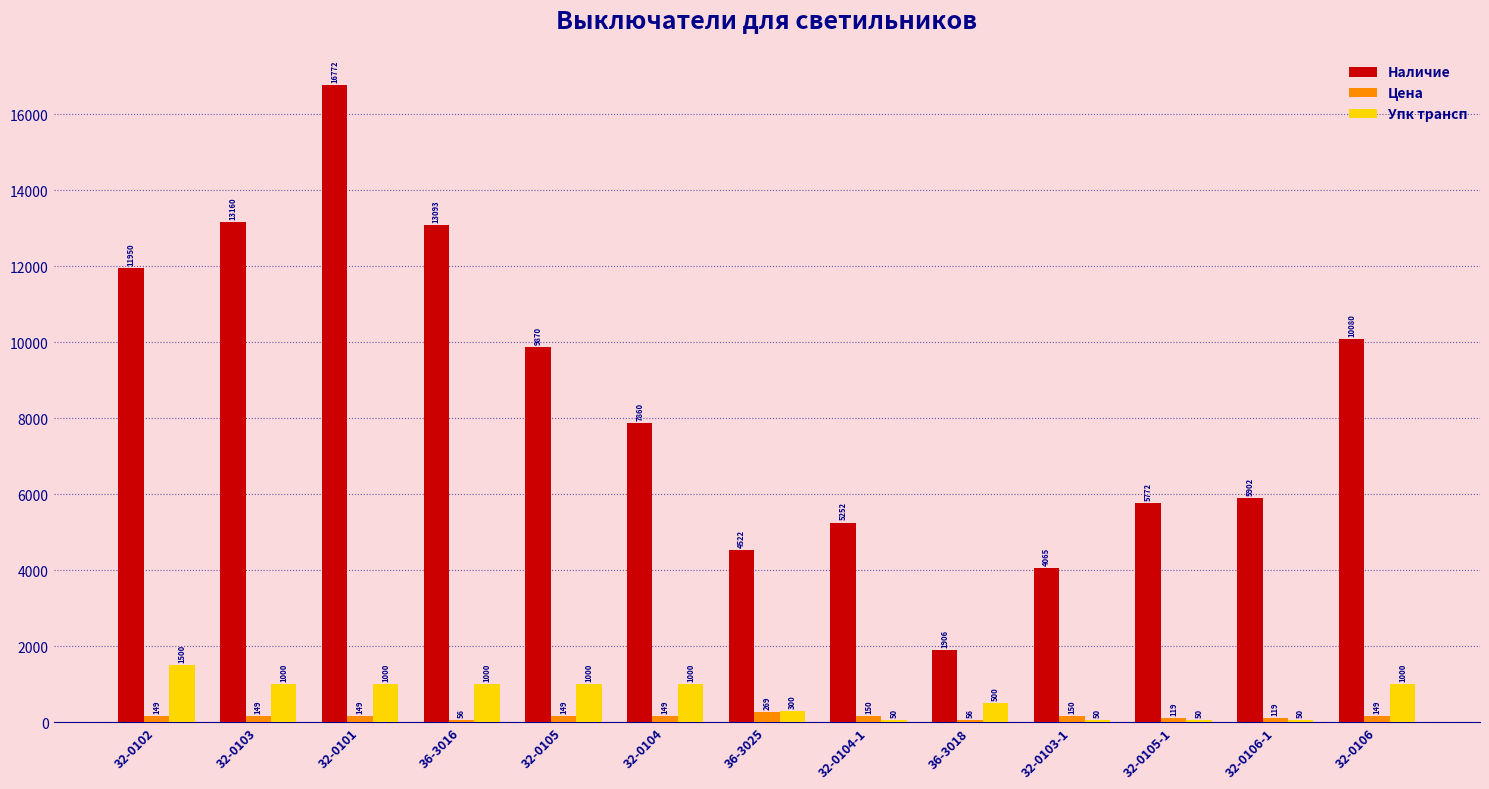

Which series changed the most between 32-0101 and 32-0105?

Наличие